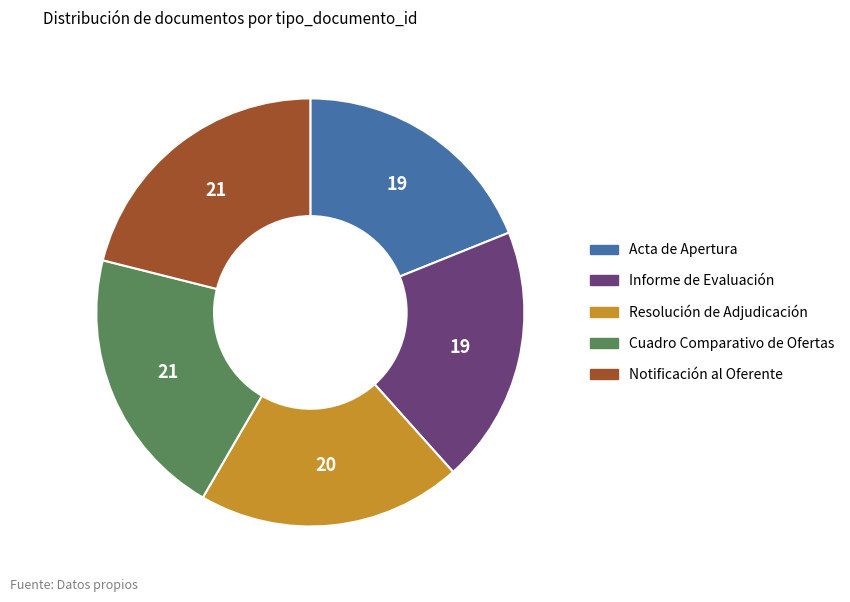

Which slice is the smallest?

Acta de Apertura